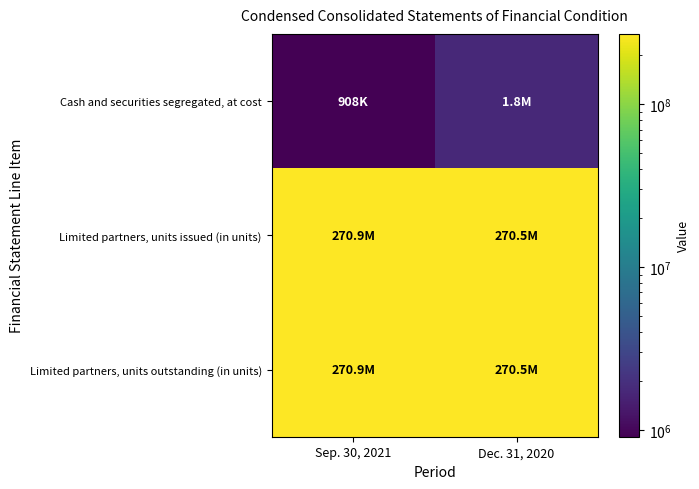

Which series has the largest range (max minus min)?

Cash and securities segregated, at cost